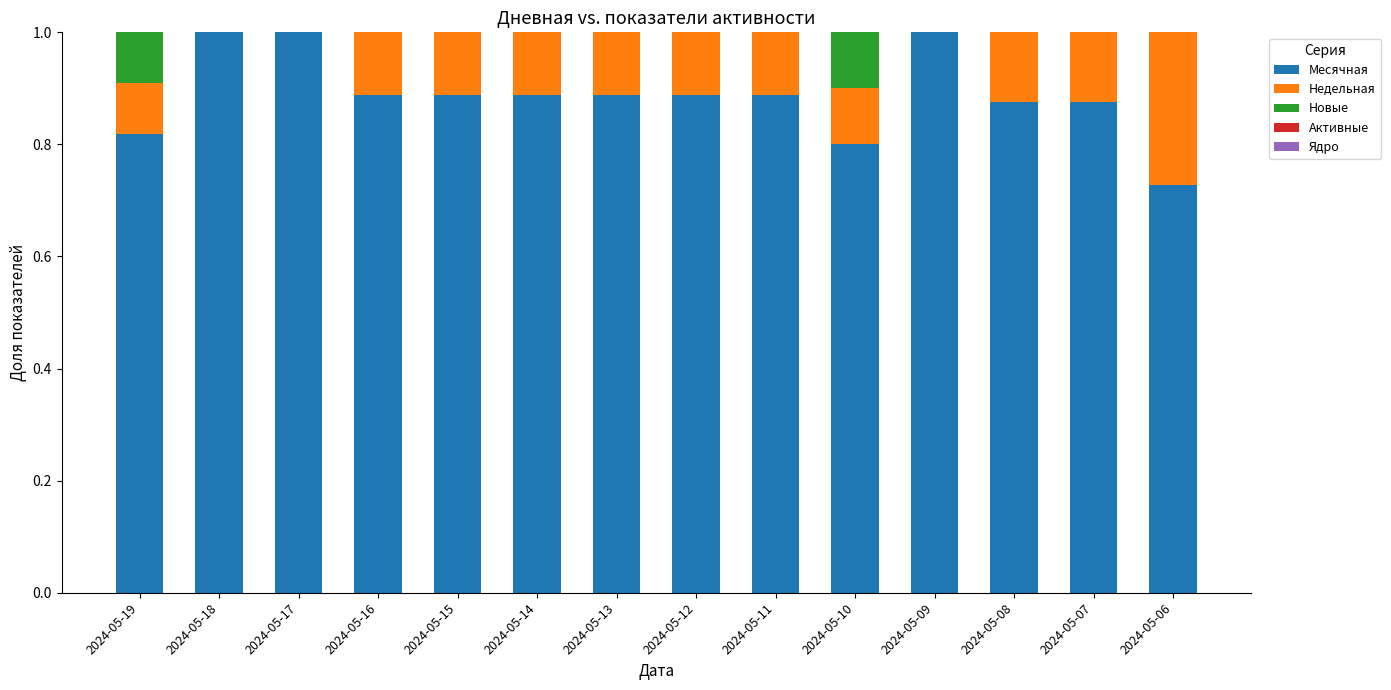

What is the highest value of the Месячная series?

1.0